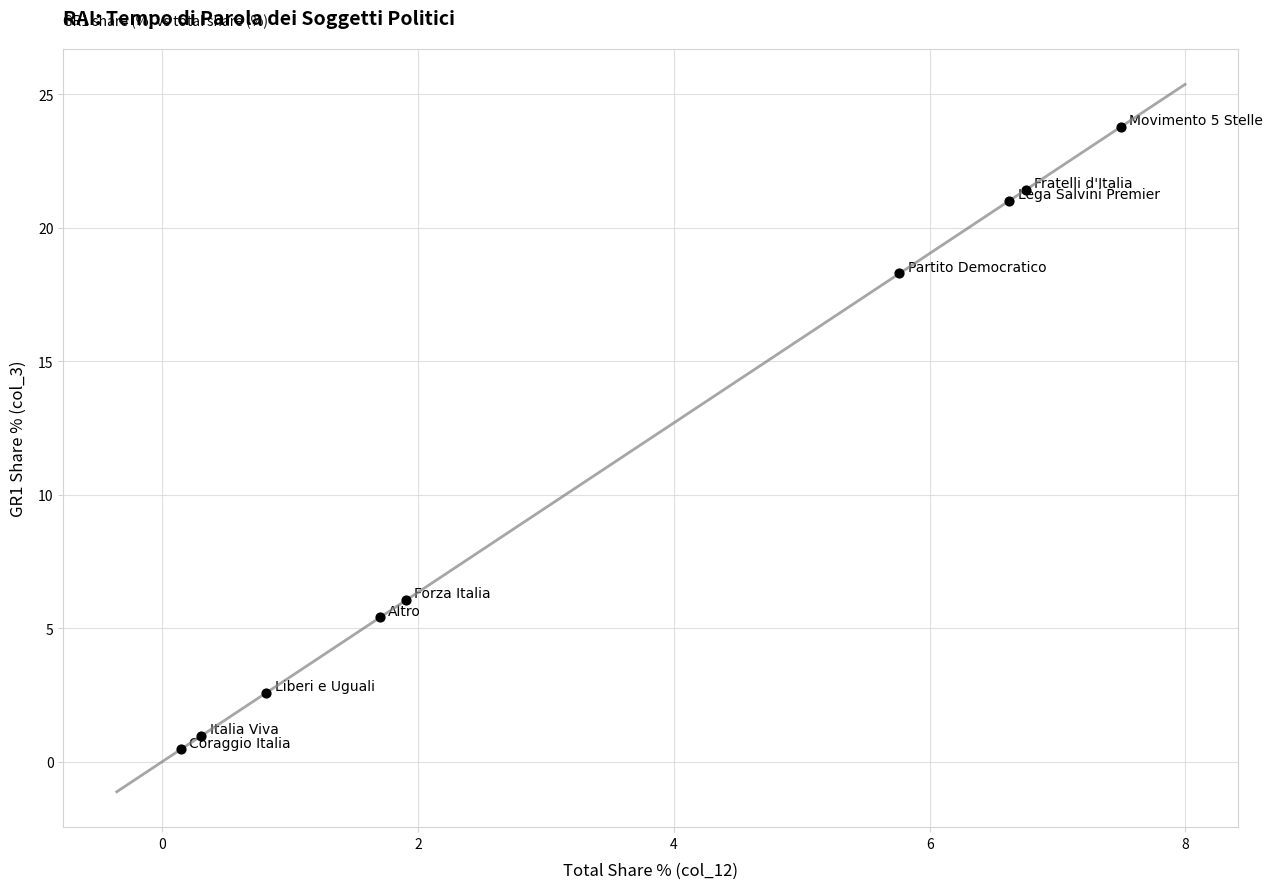

What Y value in the scatter plot is closest to 12?

6.1